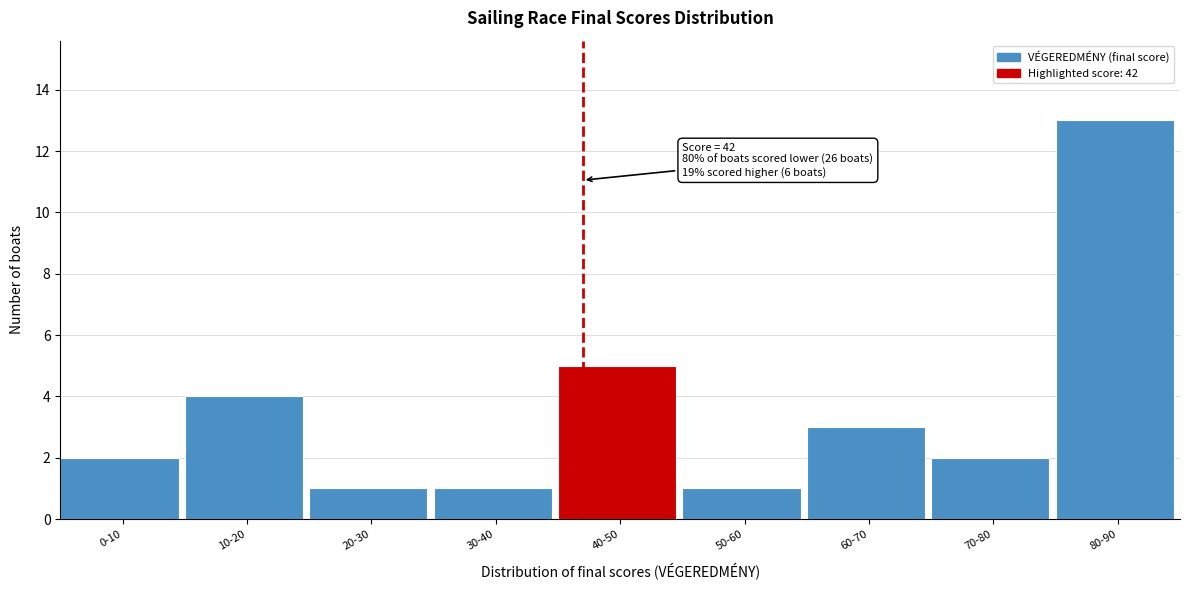

Reading left to right, list all the values displayed in this chart.

2	4	1	1	5	1	3	2	13